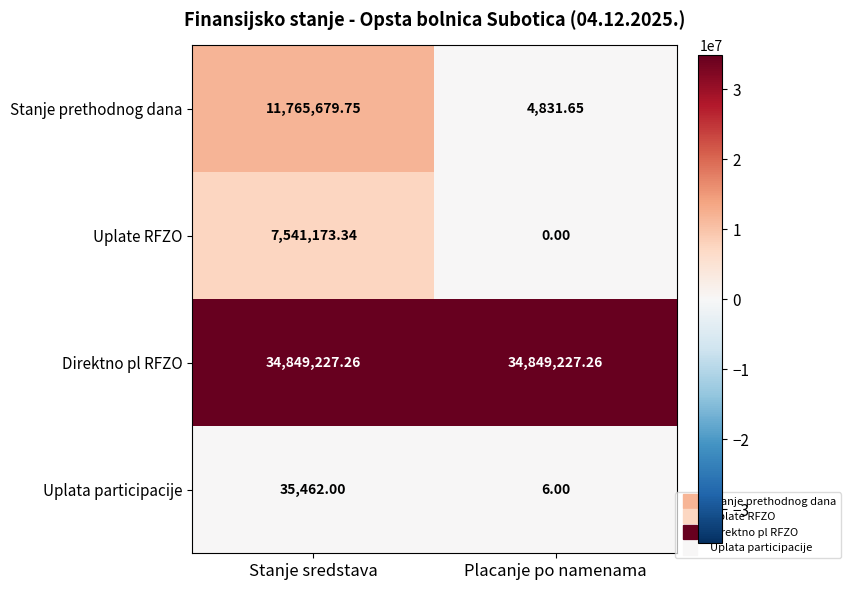

Which series has the largest range (max minus min)?

Stanje prethodnog dana